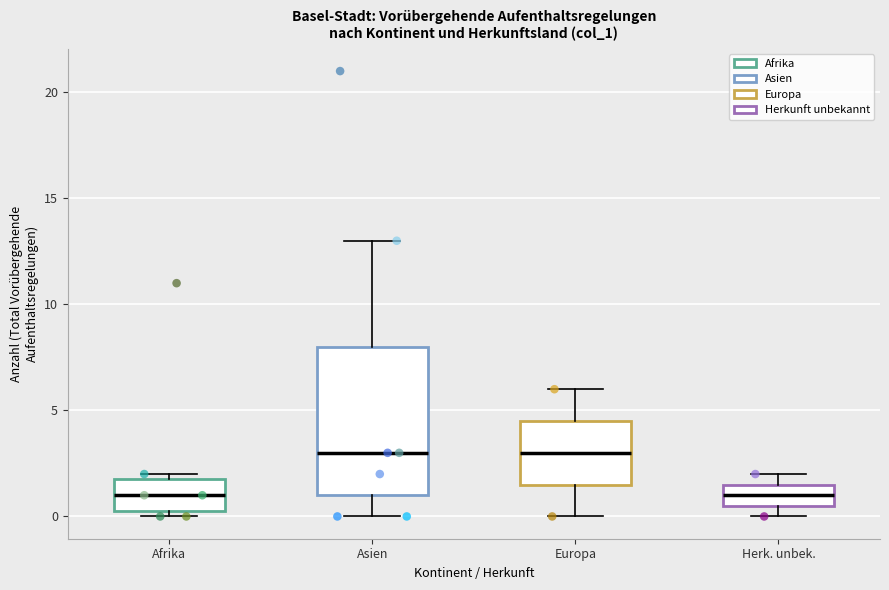

Where does the median line of the box for Asien sit on the y-axis? The values are not printed on the chart, so give them approximately, as read against the axis.

3.0